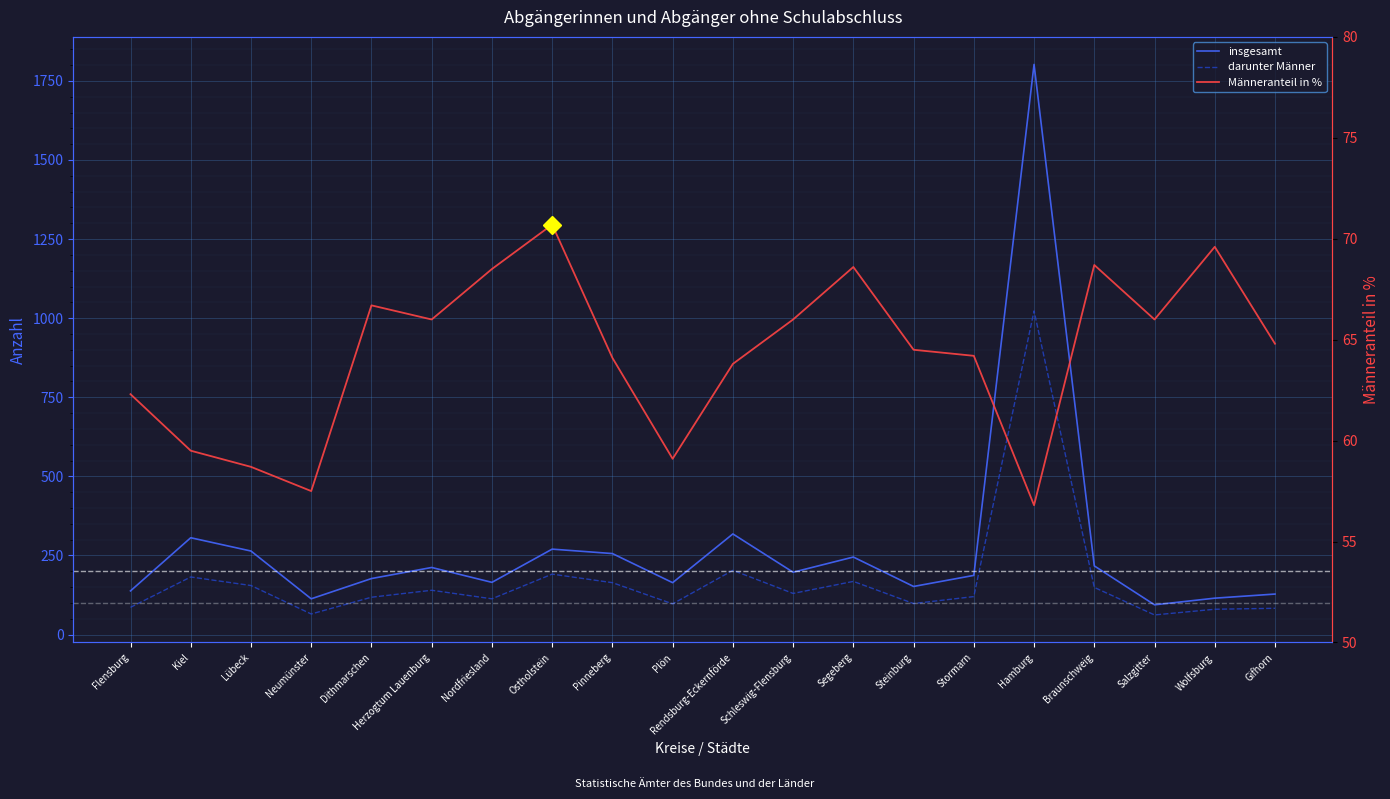

True or false: darunter Männer and insgesamt intersect in this chart.

False